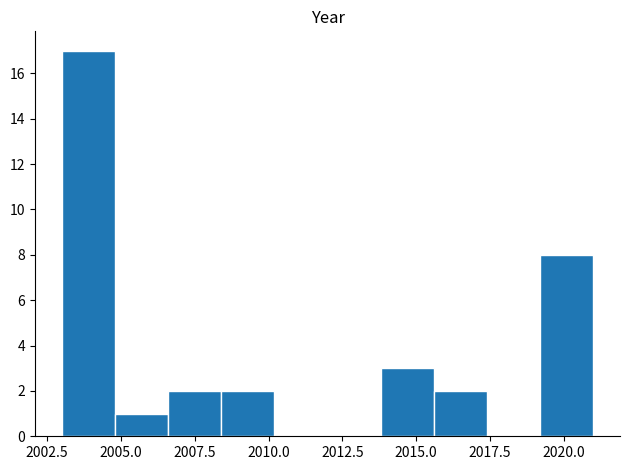

Around what value on the x-axis is the tallest bar? Give the approximate position of its centre, as read against the axis.

2004.0